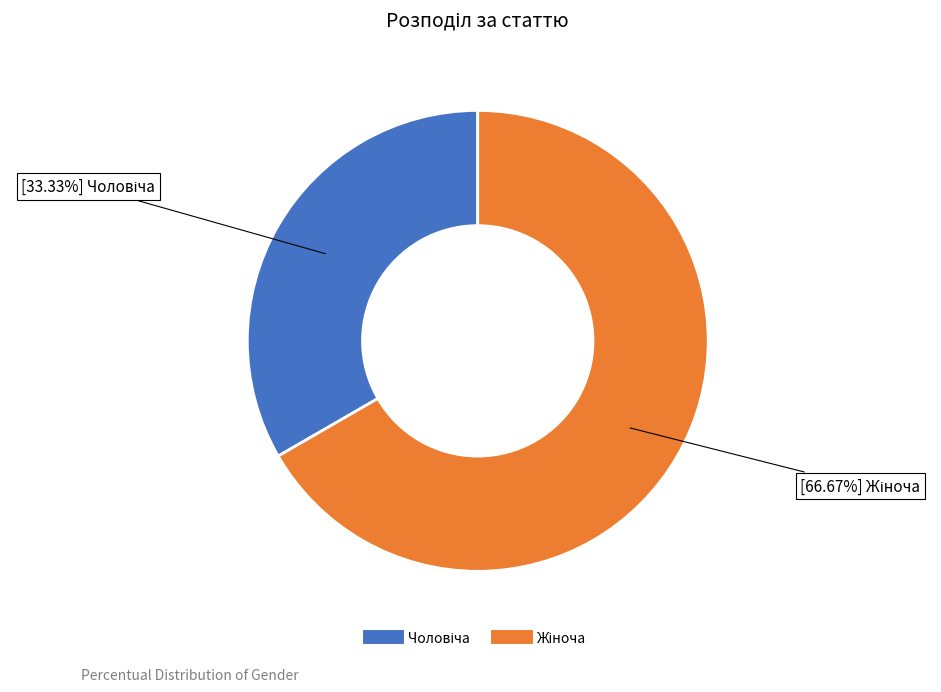

Does any single category account for the majority?

Yes